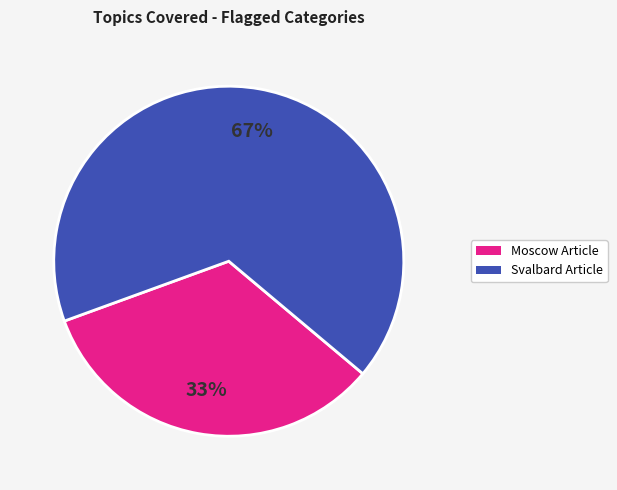

Is Moscow Article the majority of the pie?

No